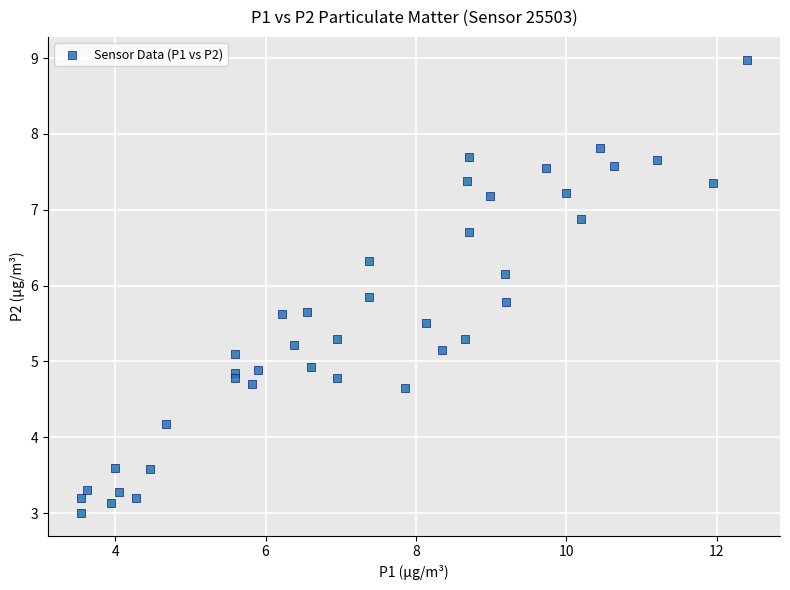

What is the range of X values (max minus min)?

8.9